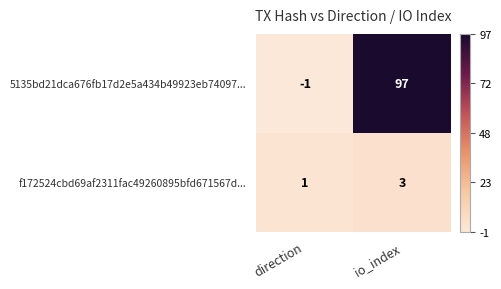

What is the spread (max minus min) of values at io_index?

94